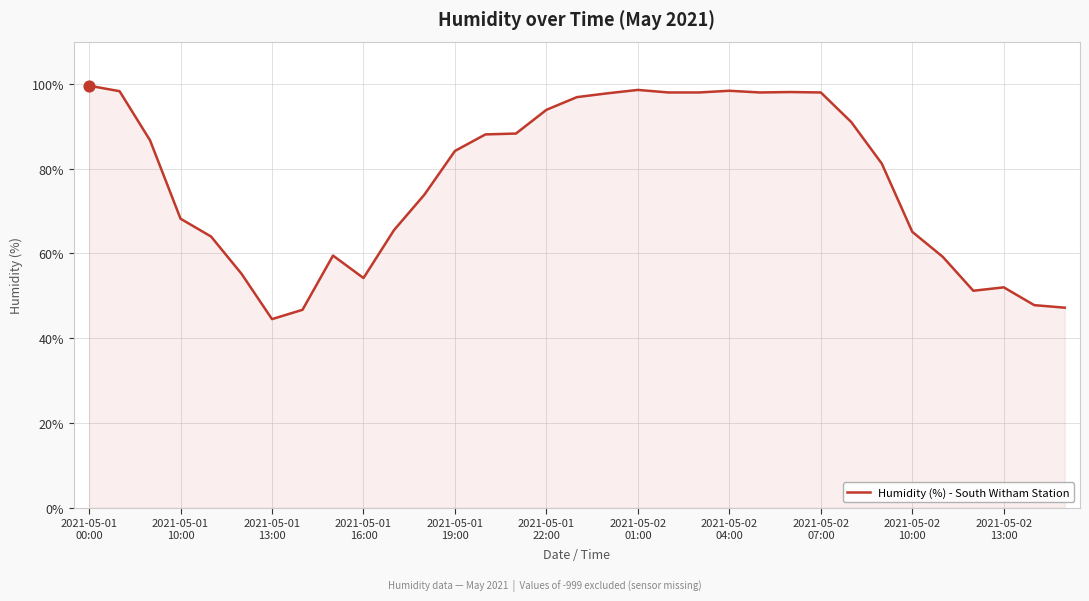

What is the smallest value displayed?

44.5